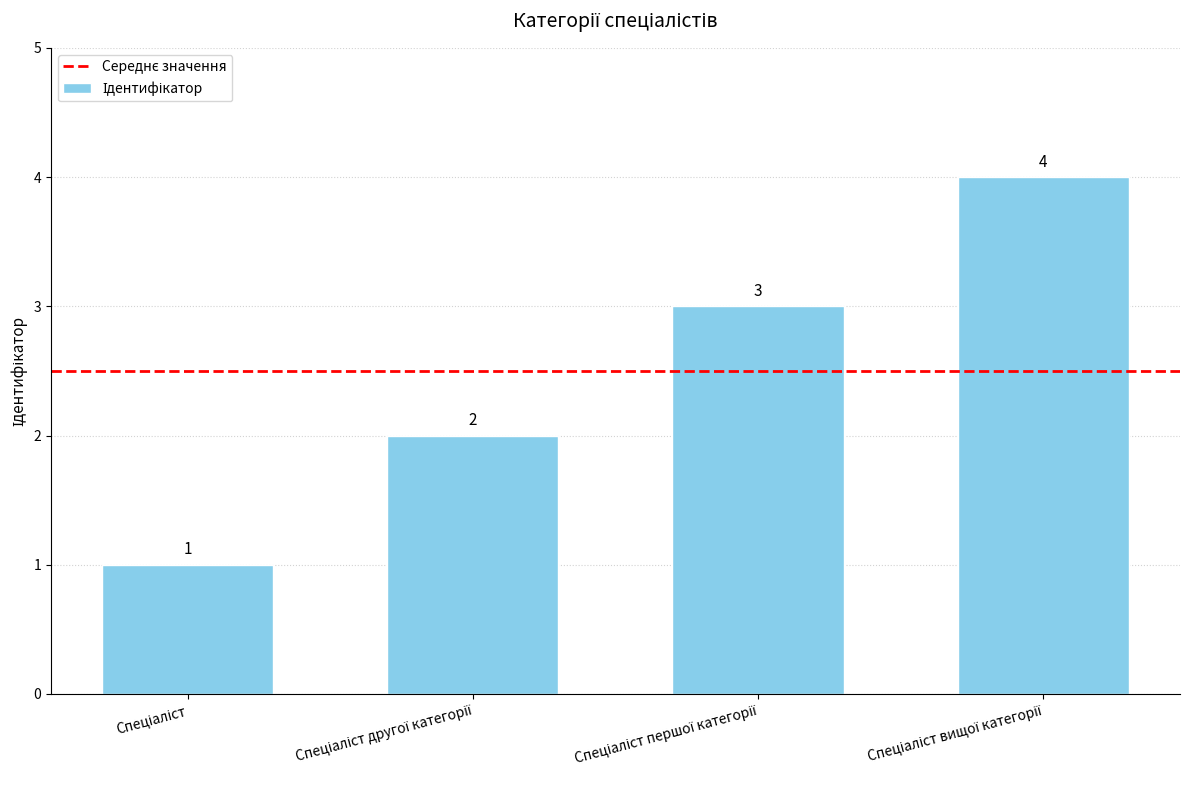

What is the greatest value displayed?

4